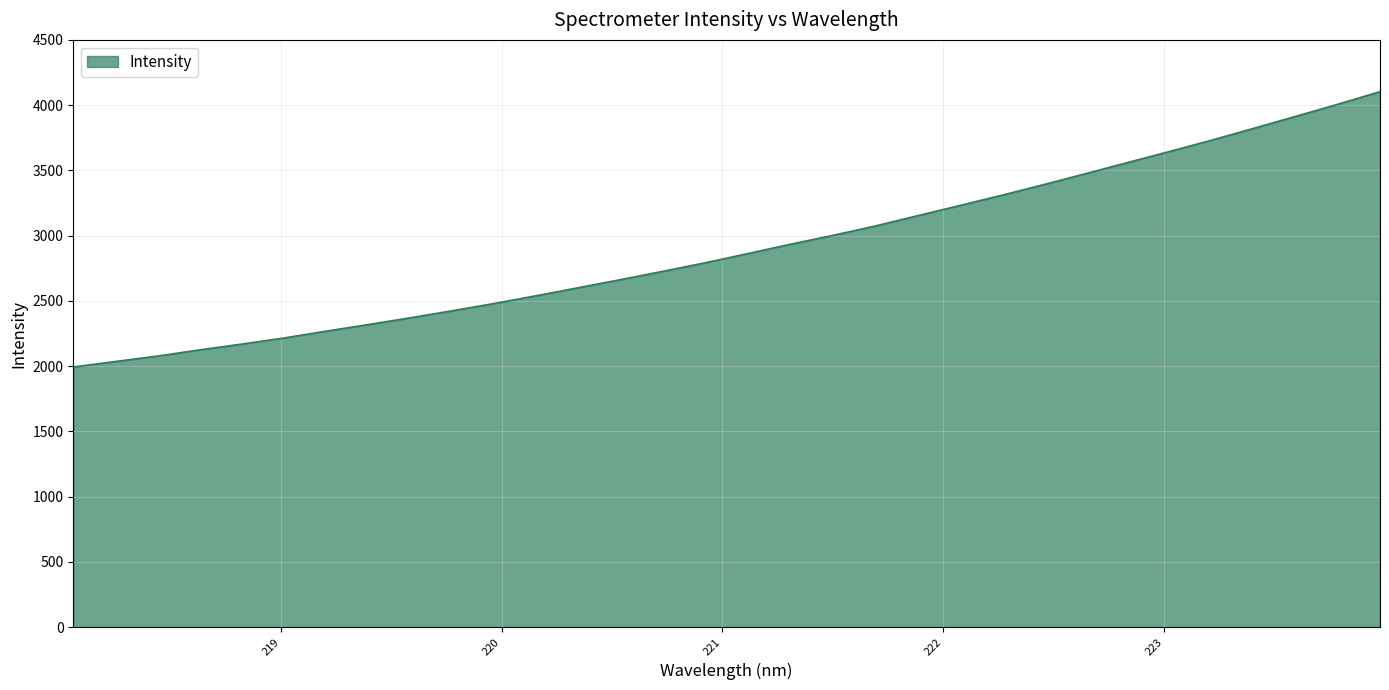

What is the sum of all values?

93023.2